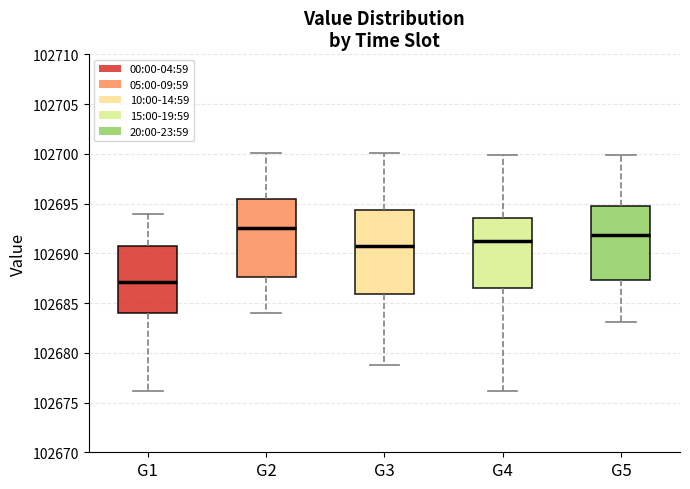

Reading left to right, read every box against the y-axis: the position of its median line, the range the box covers, and the ends of its whiskers. The values are not printed on the chart, so give them approximately, as read against the axis.

G1: median 102687.0, box 102684.0 to 102690.5, whiskers 102676.0 to 102694.0
G2: median 102692.5, box 102687.5 to 102695.5, whiskers 102684.0 to 102700.0
G3: median 102691.0, box 102686.0 to 102694.5, whiskers 102679.0 to 102700.0
G4: median 102691.0, box 102686.5 to 102693.5, whiskers 102676.0 to 102700.0
G5: median 102692.0, box 102687.5 to 102695.0, whiskers 102683.0 to 102700.0